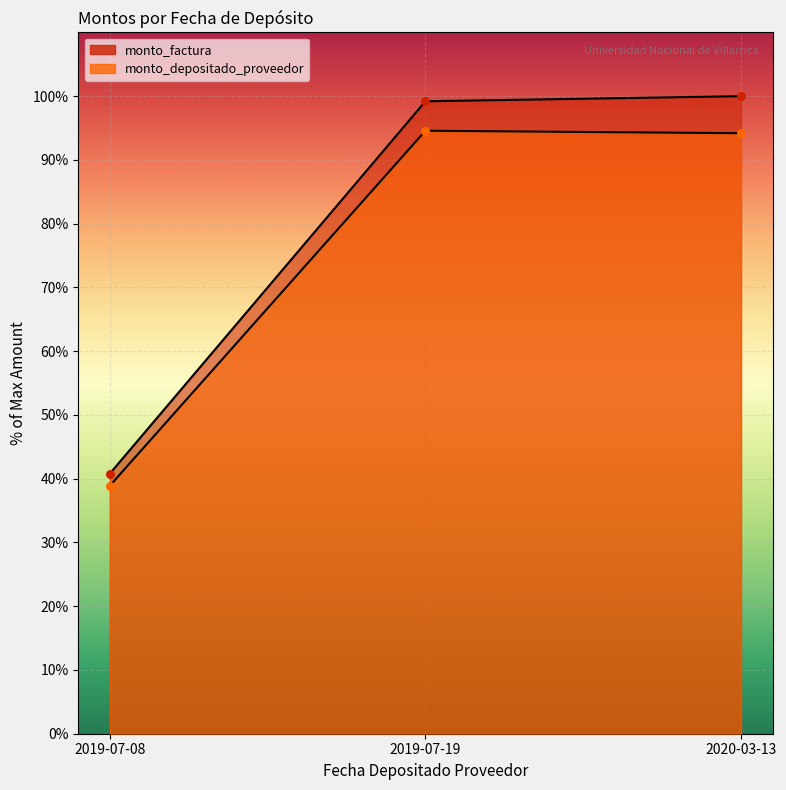

Is the value of monto_factura at 2019-07-08 greater than the value of monto_depositado_proveedor at 2019-07-08?

Yes